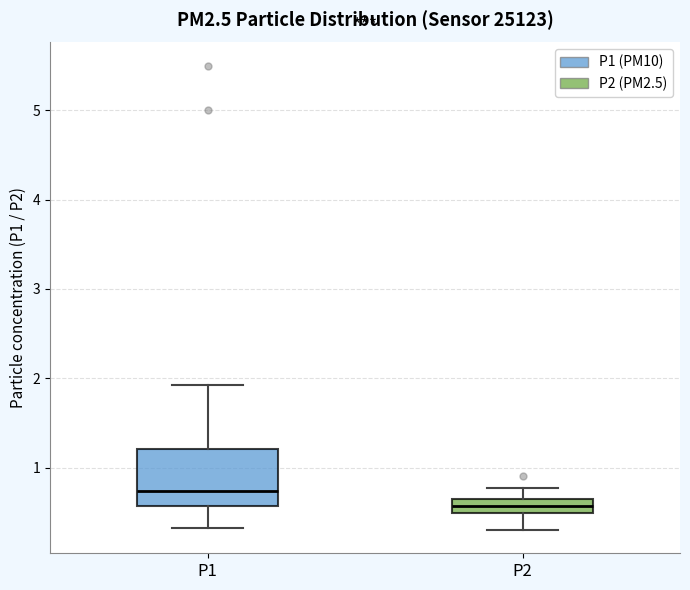

Reading left to right, read every box against the y-axis: the position of its median line, the range the box covers, and the ends of its whiskers. The values are not printed on the chart, so give them approximately, as read against the axis.

P1: median 0.7, box 0.6 to 1.2, whiskers 0.3 to 1.9
P2: median 0.6, box 0.5 to 0.7, whiskers 0.3 to 0.8